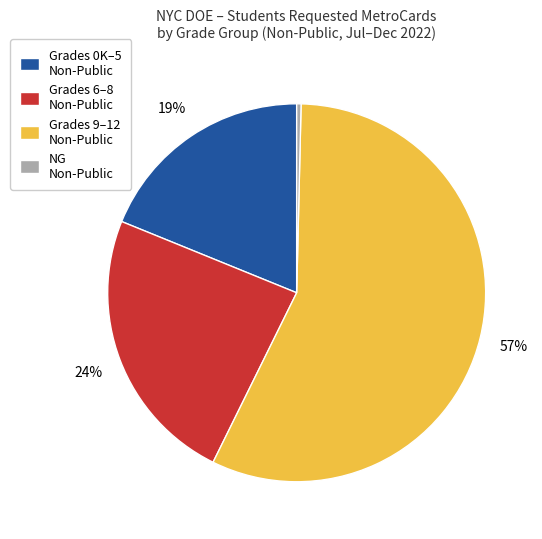

Do Grades 0K–5 Non-Public and Grades 6–8 Non-Public together represent more than half of the pie?

No